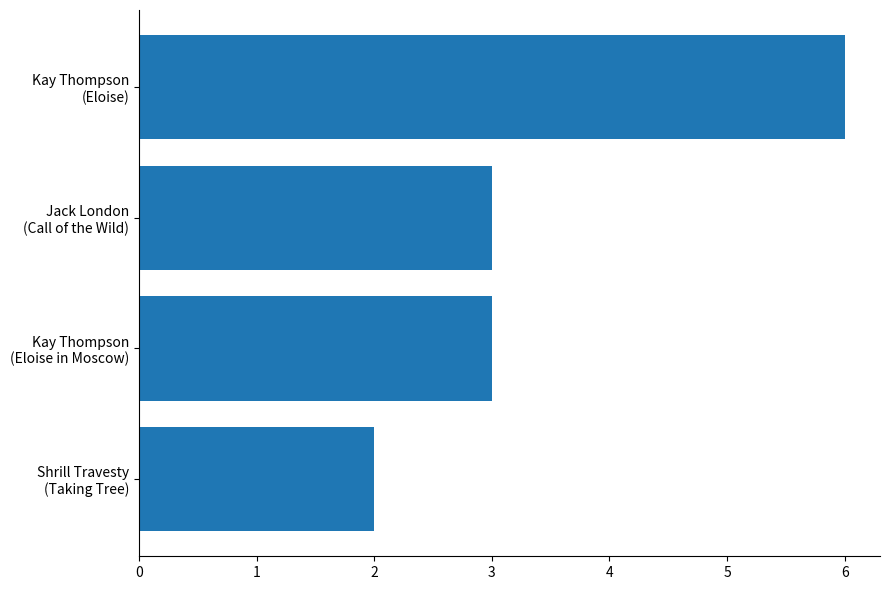

Count the number of data series in this chart.

1